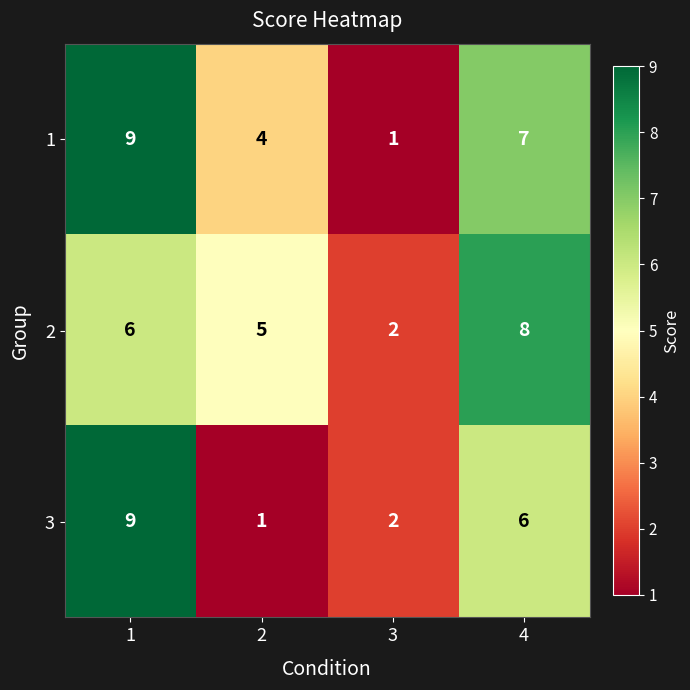

What is the difference between the highest and lowest values at 4?

2